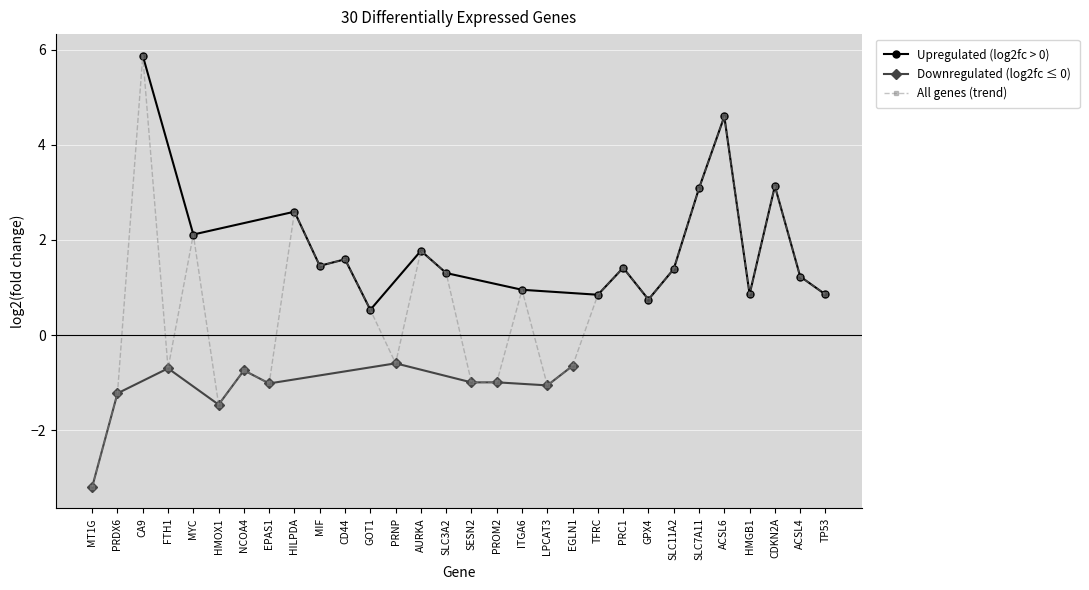

True or false: the data shows -1.0 at NCOA4.

False